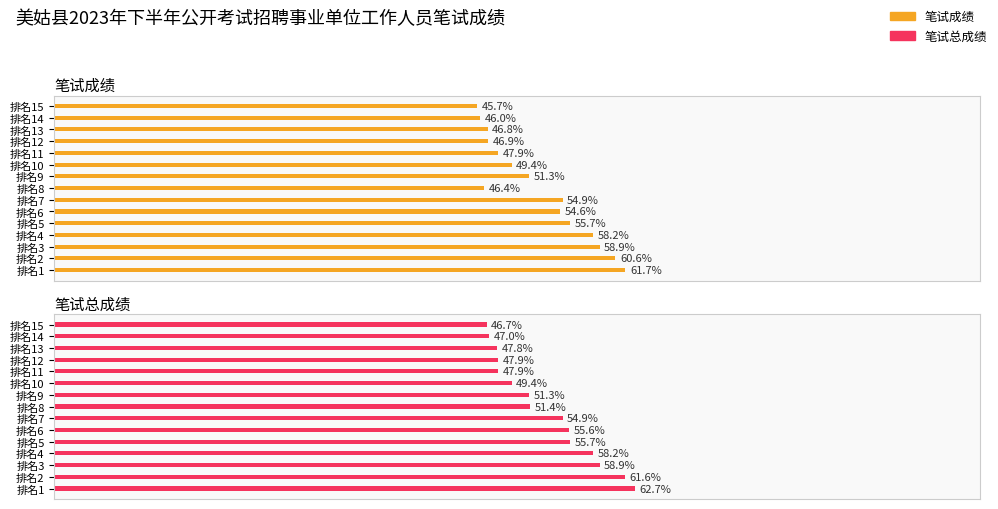

What are all the series names shown in the legend?

笔试成绩, 笔试总成绩